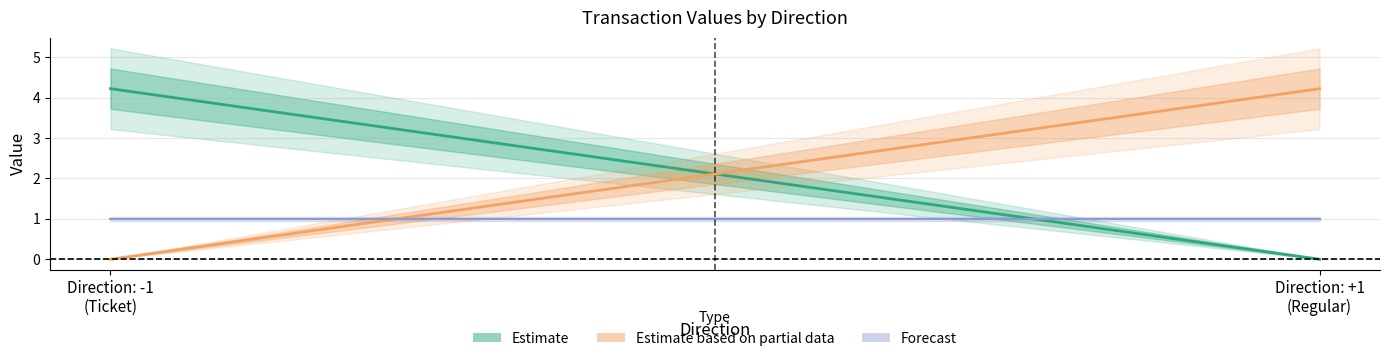

Reading left to right, list all the values displayed in this chart.

Estimate: 4.2	0.0
Estimate based on partial data: 0.0	4.2
Forecast (line): 1.0	1.0